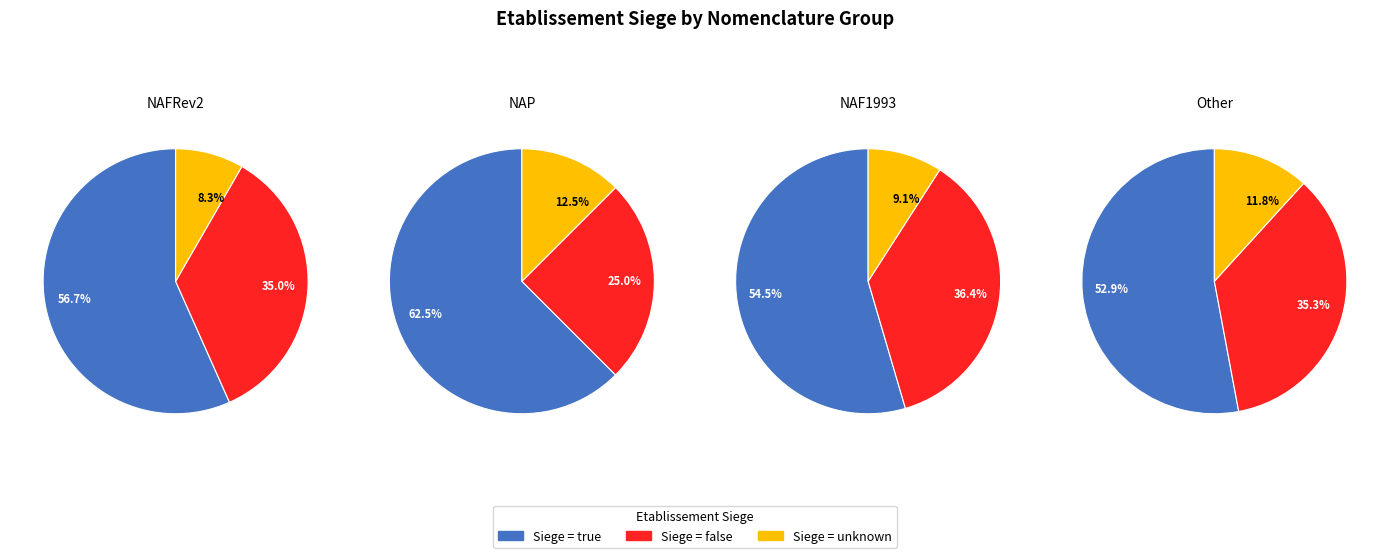

Does any single category account for the majority?

Yes